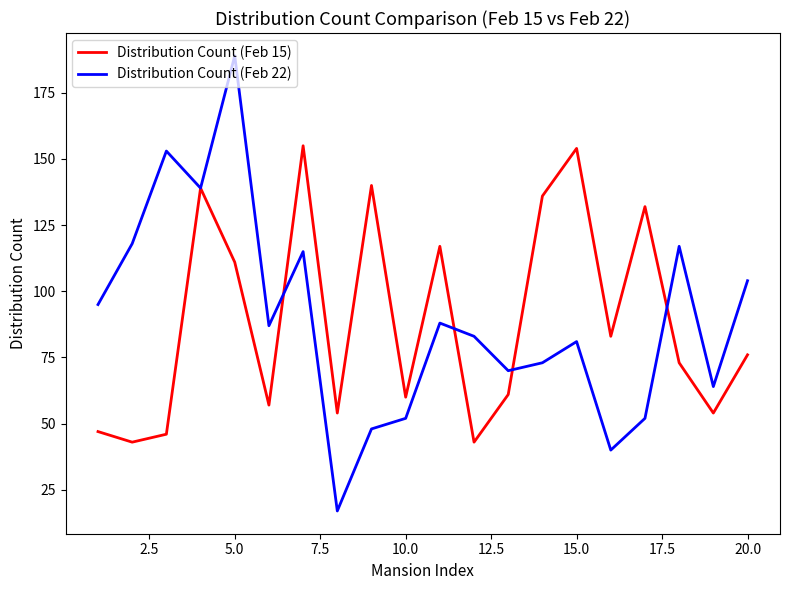

Does the chart display data point markers on the line(s)?

No